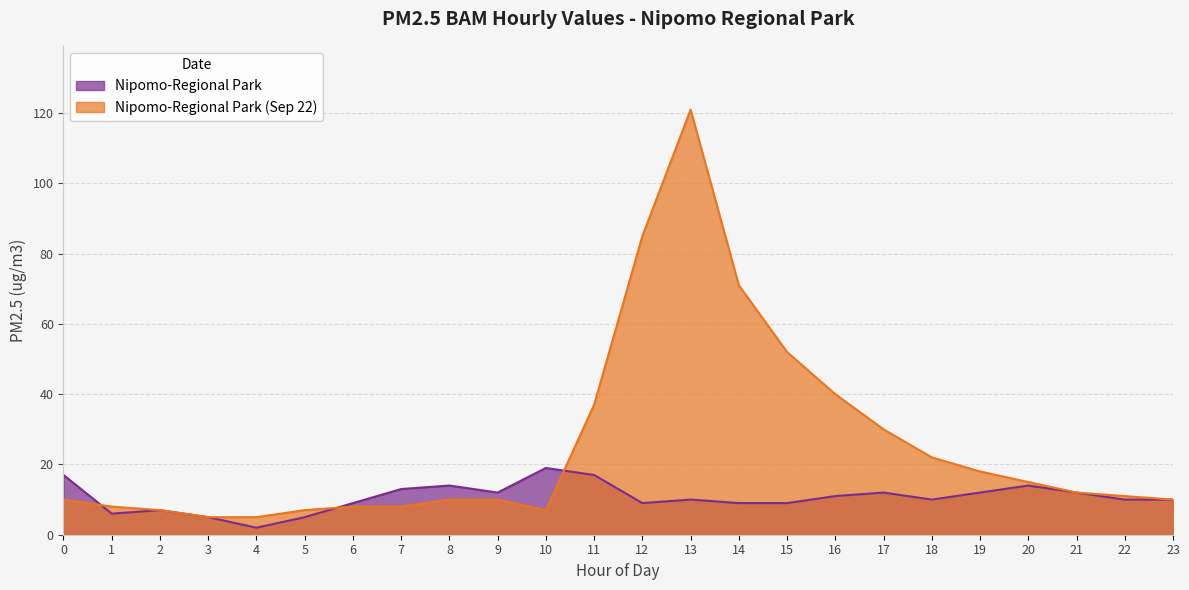

True or false: Nipomo-Regional Park (Sep 22) has more than 0 points higher than both neighbors.

True